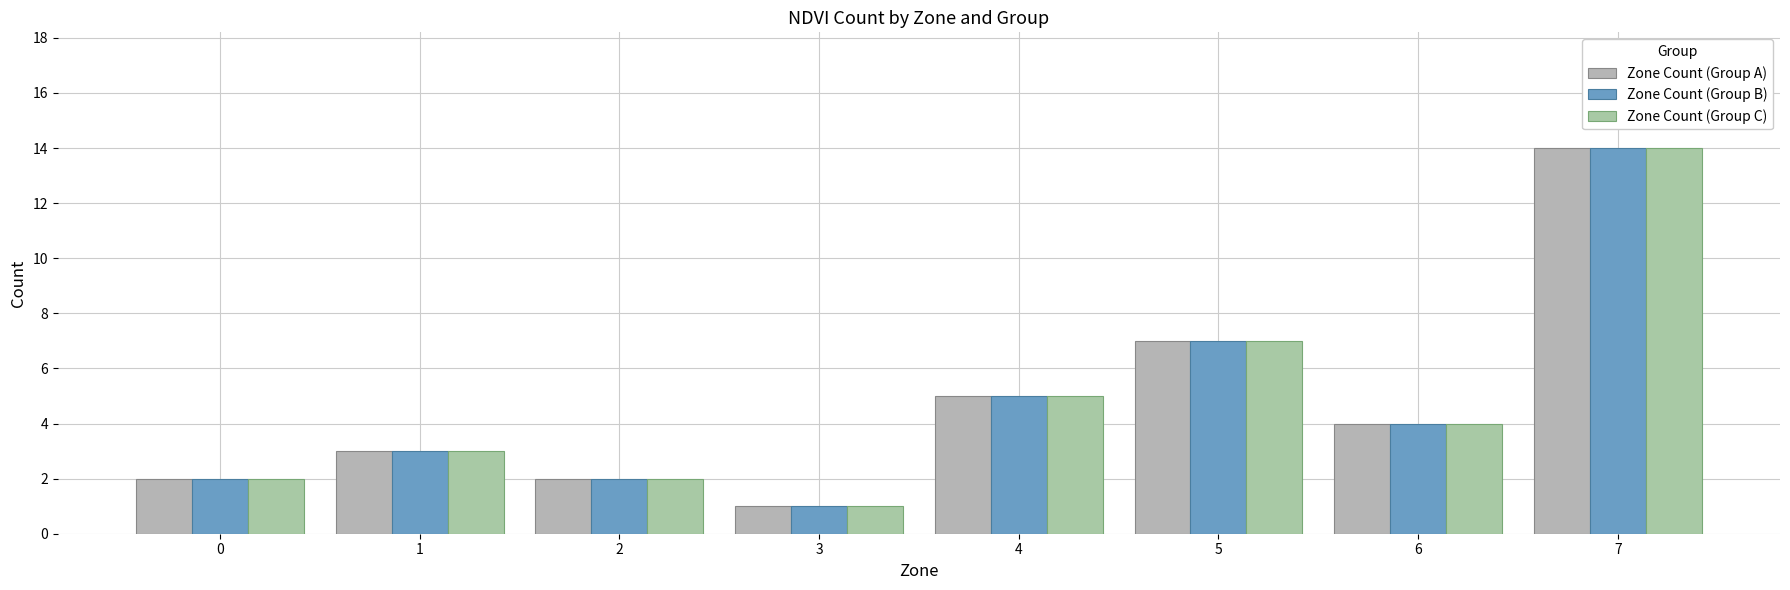

Reading left to right, list all the values displayed in this chart.

Zone Count (Group A): 2	3	2	1	5	7	4	14
Zone Count (Group B): 2	3	2	1	5	7	4	14
Zone Count (Group C): 2	3	2	1	5	7	4	14